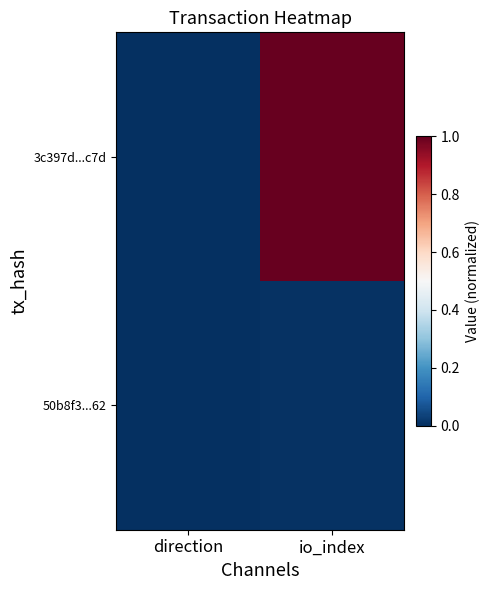

Between direction and io_index, which series saw the biggest shift?

3c397d...c7d